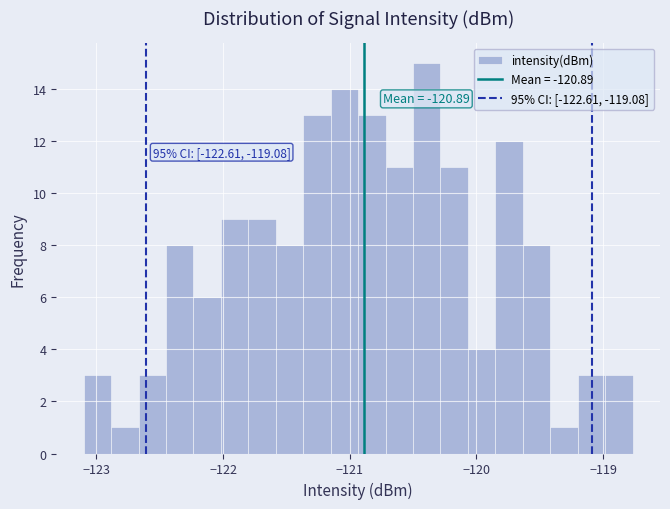

Read against the x-axis, roughly where is the centre of the tallest bar?

-120.4